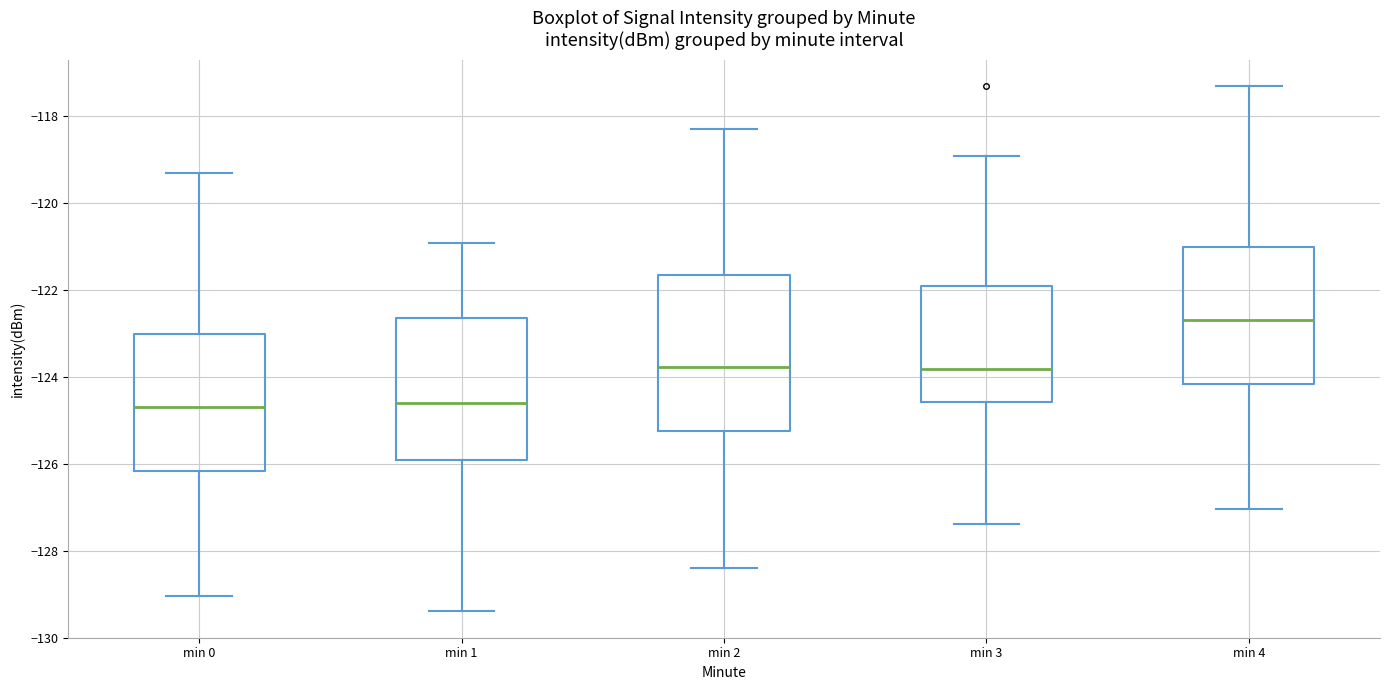

Reading left to right, read every box against the y-axis: the position of its median line, the range the box covers, and the ends of its whiskers. The values are not printed on the chart, so give them approximately, as read against the axis.

min 0: median -124.6, box -126.2 to -123.0, whiskers -129.0 to -119.4
min 1: median -124.6, box -126.0 to -122.6, whiskers -129.4 to -121.0
min 2: median -123.8, box -125.2 to -121.6, whiskers -128.4 to -118.4
min 3: median -123.8, box -124.6 to -122.0, whiskers -127.4 to -119.0
min 4: median -122.6, box -124.2 to -121.0, whiskers -127.0 to -117.4